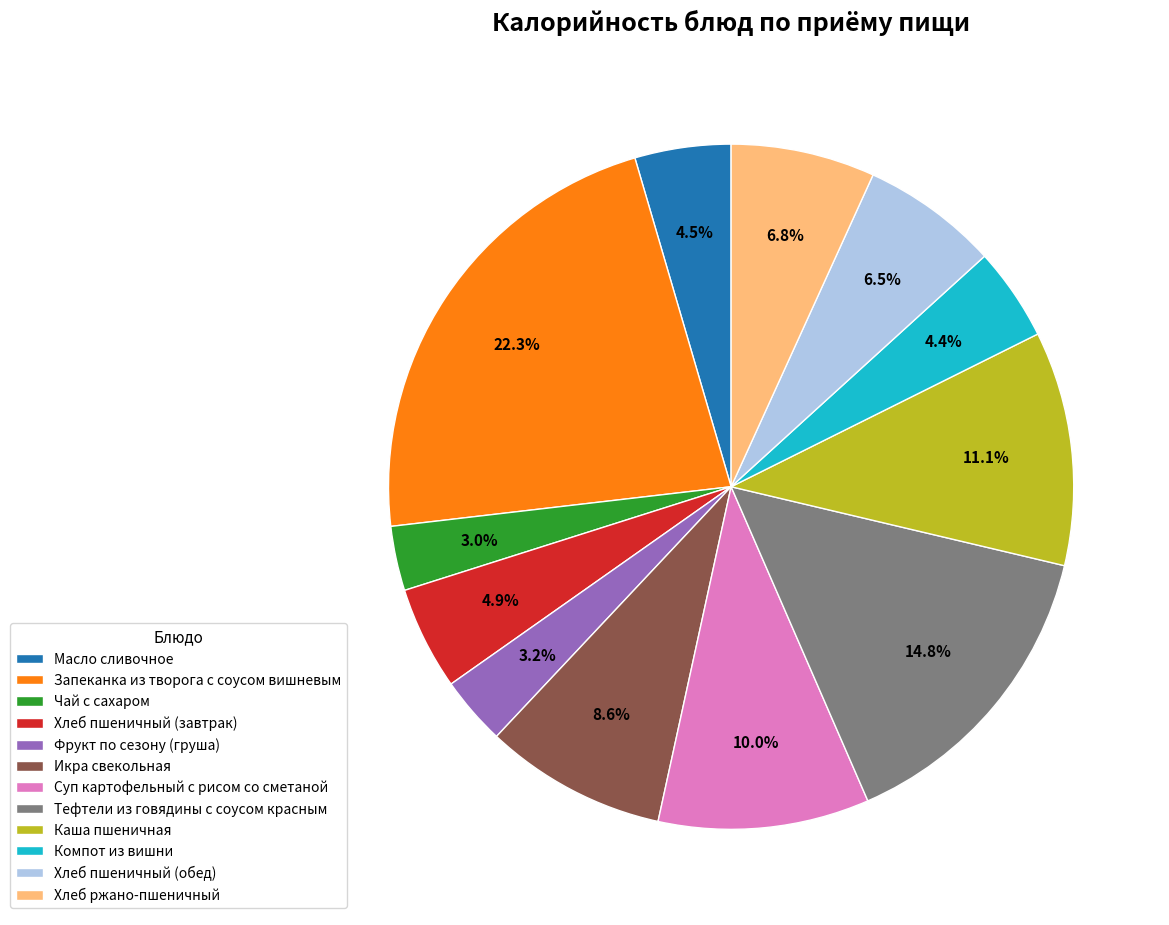

Does Запеканка из творога с соусом вишневым represent more than half of the total?

No